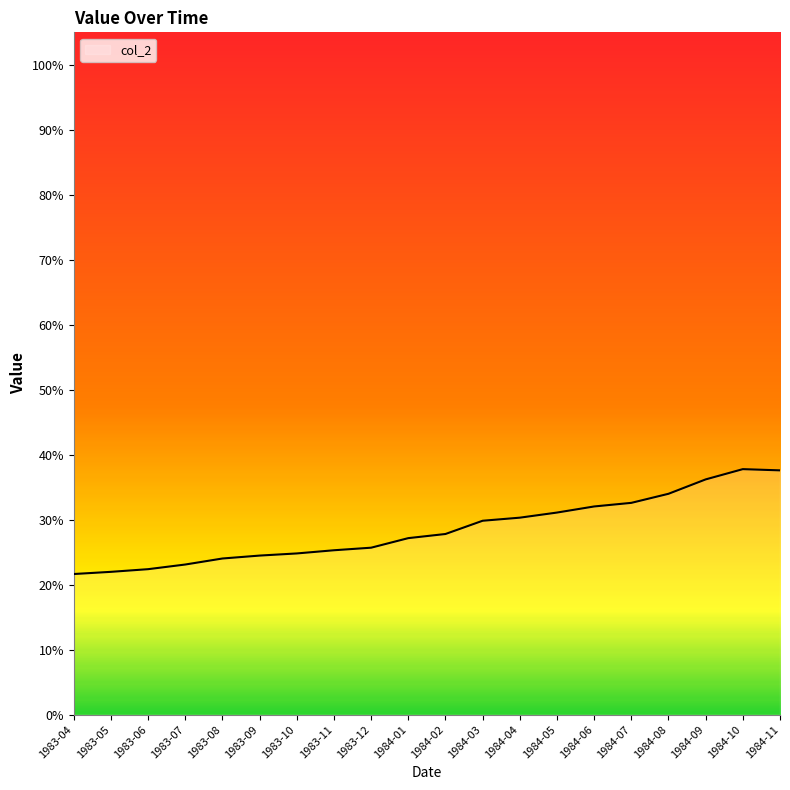

Does the chart display data point markers on the line(s)?

No